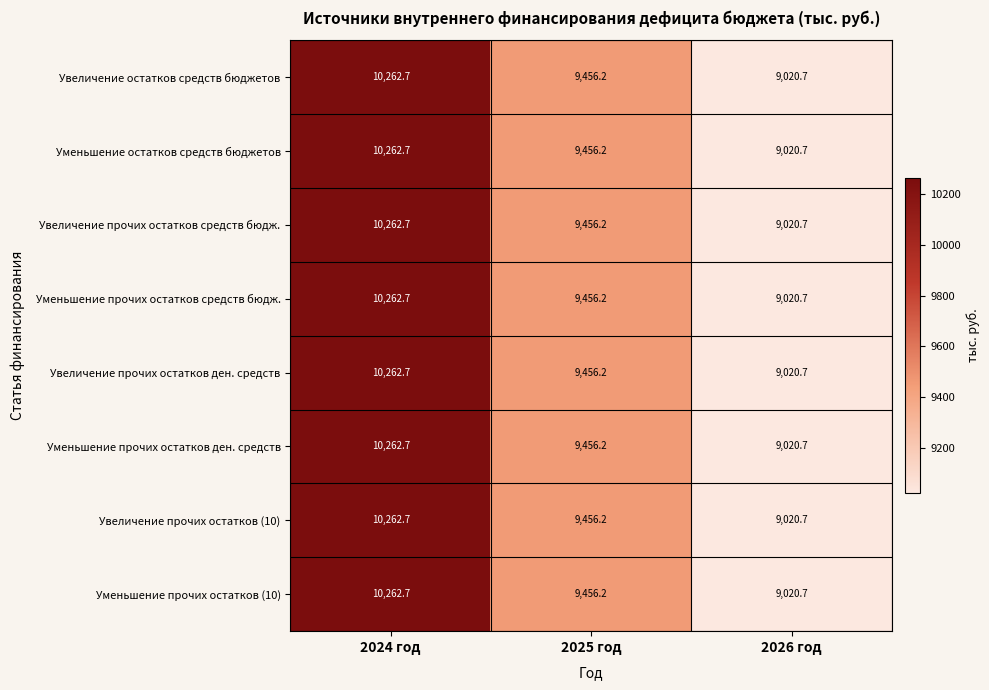

The Увеличение прочих остатков средств бюдж. series shows 14645.3 at 2024 год. True or false?

False